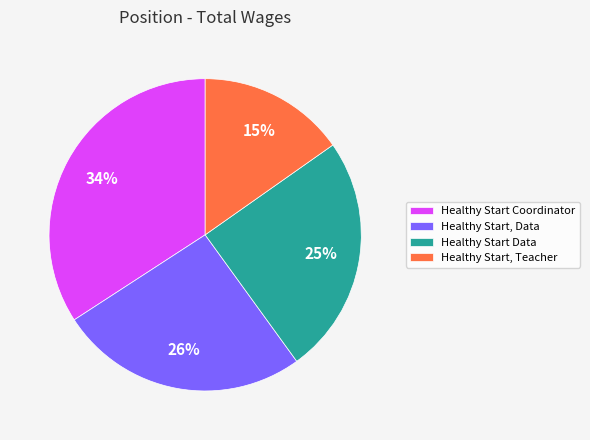

True or false: Healthy Start Data accounts for 38% of the total.

False